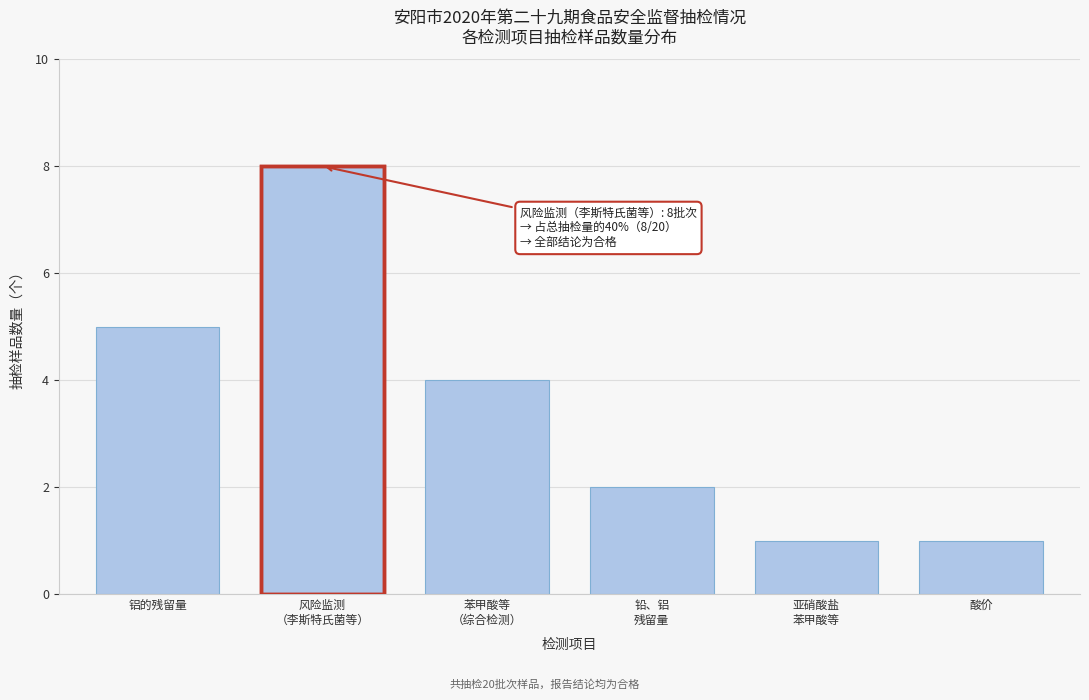

Reading left to right, extract all data points from this chart.

5	8	4	2	1	1